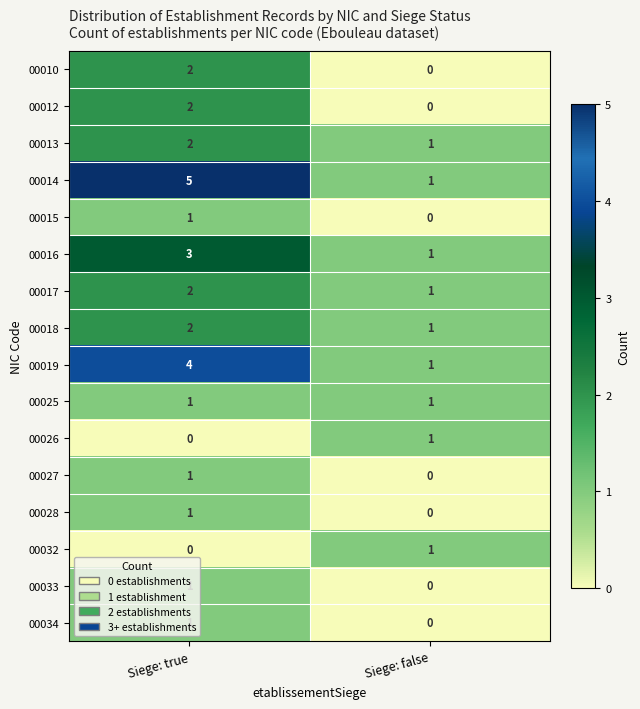

Which series has the largest range (max minus min)?

00014